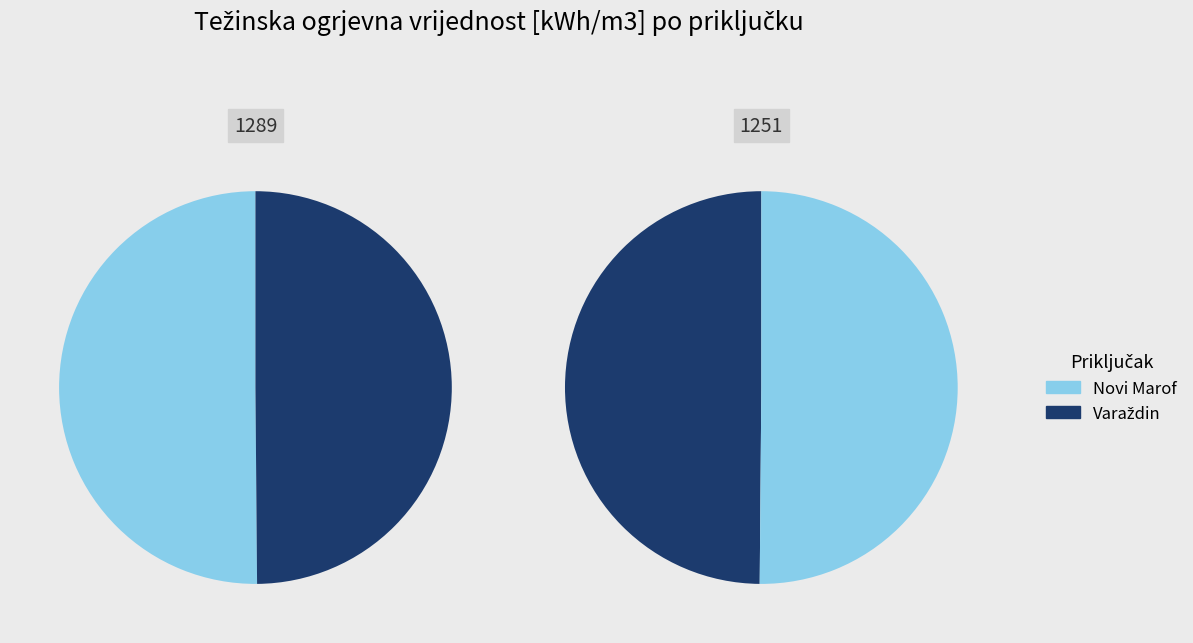

Which category has the biggest portion of the pie?

Novi Marof